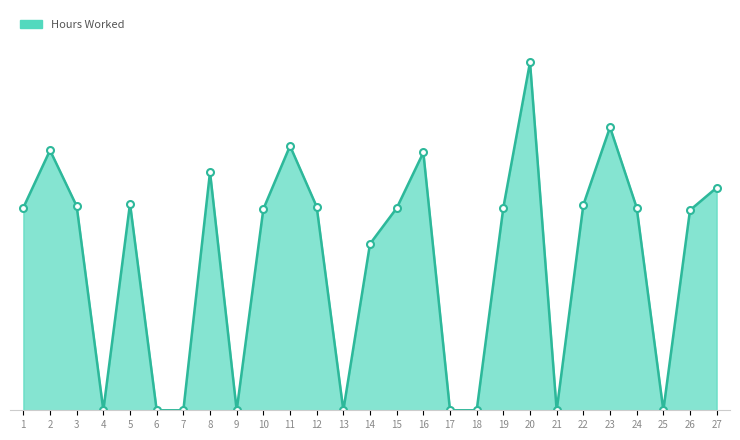

The value at 23 is 15.5. True or false?

True